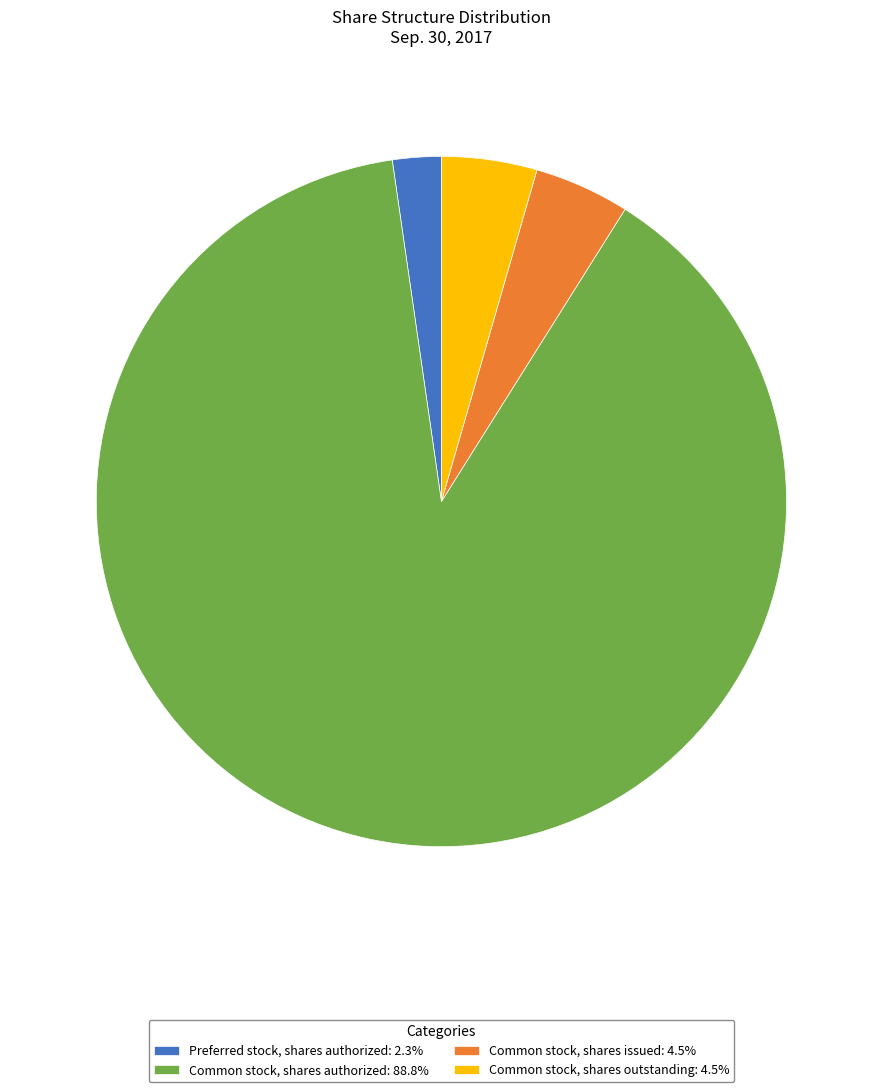

Which slice is the smallest?

Preferred stock, shares authorized